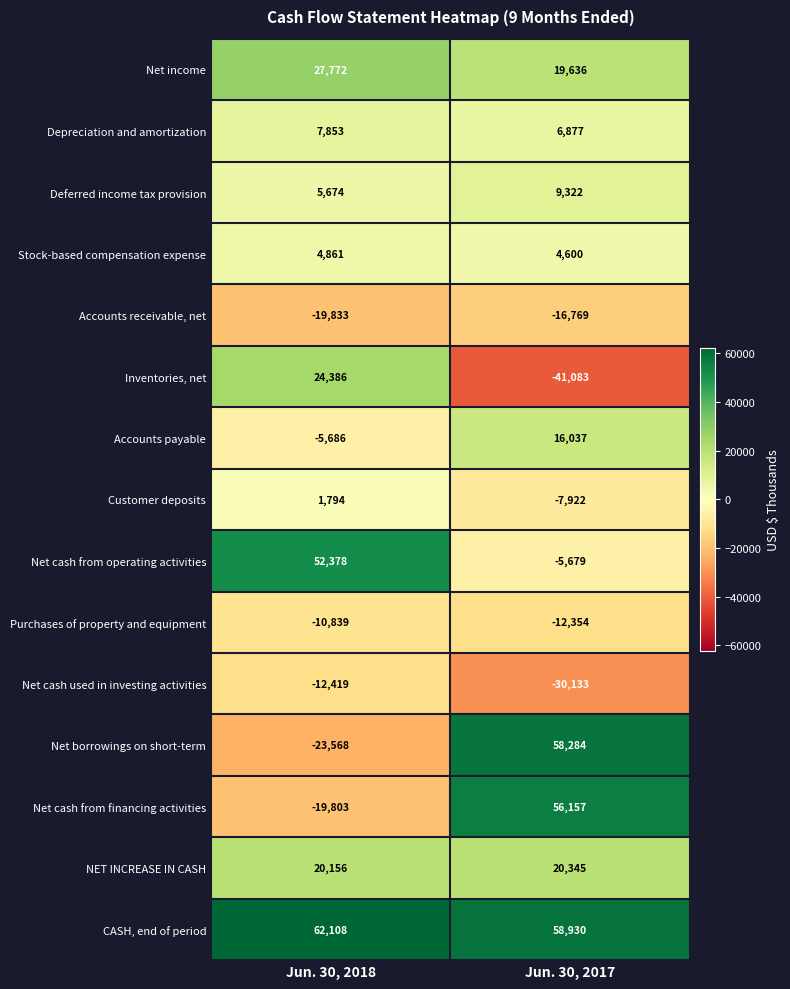

Which series has the largest total across all categories?

CASH, end of period